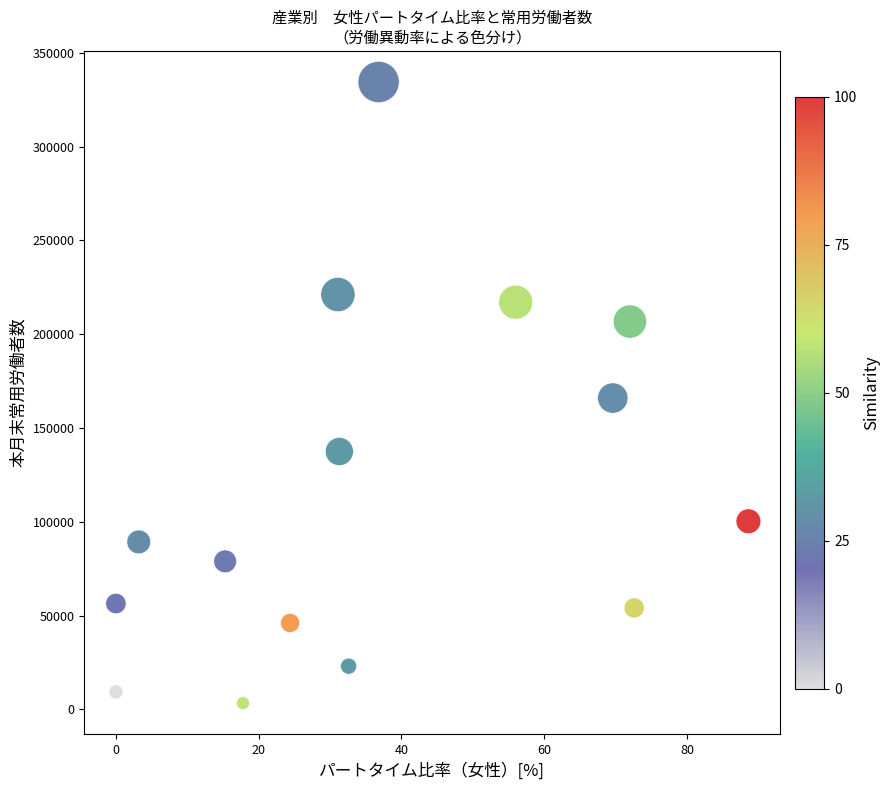

What is the range of Y values (max minus min)?

331147